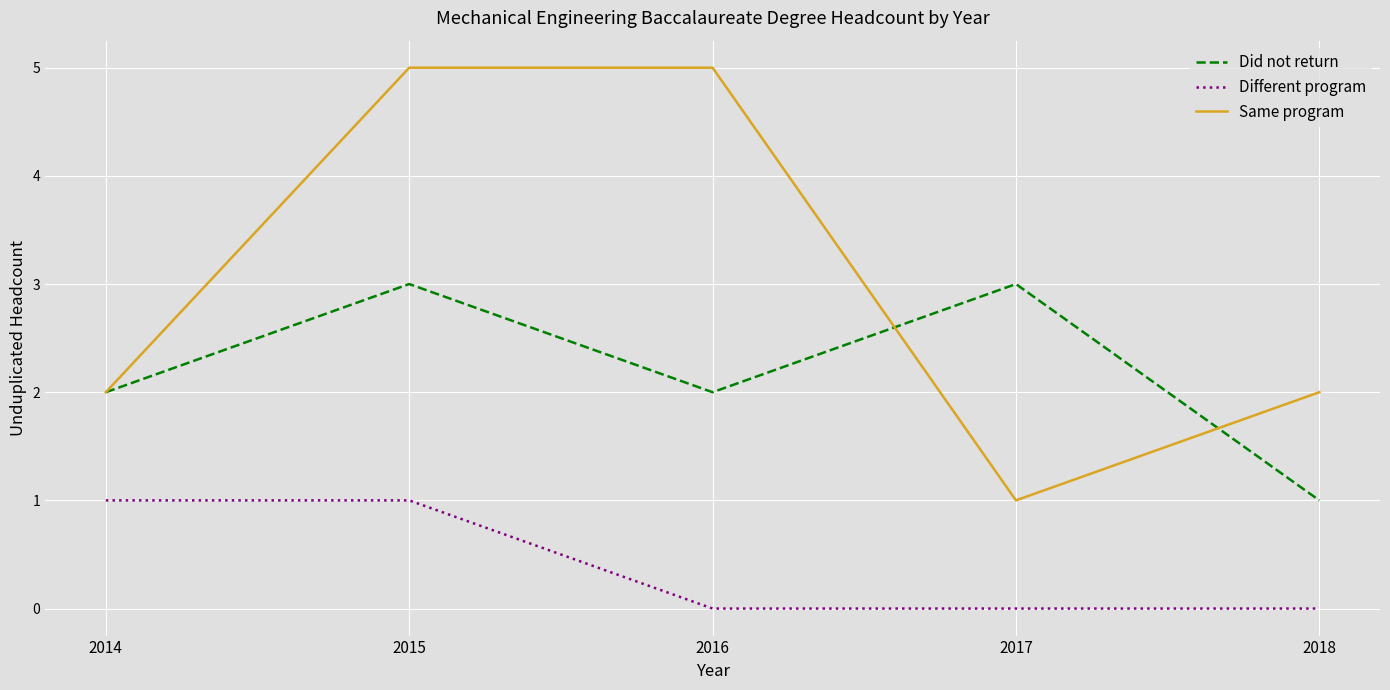

At 2016, list the series in order from smallest to largest.

Different program, Did not return, Same program